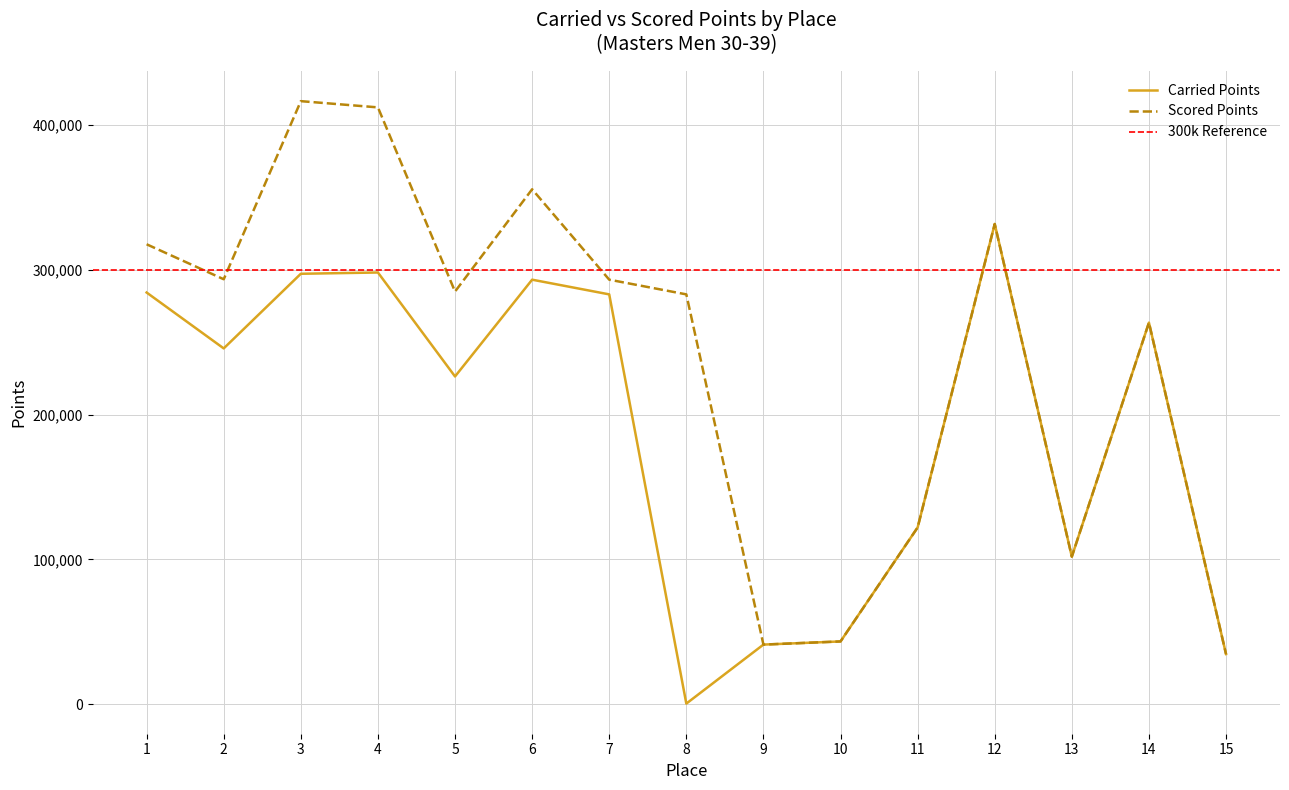

Read the Scored Points value at 10.

43337